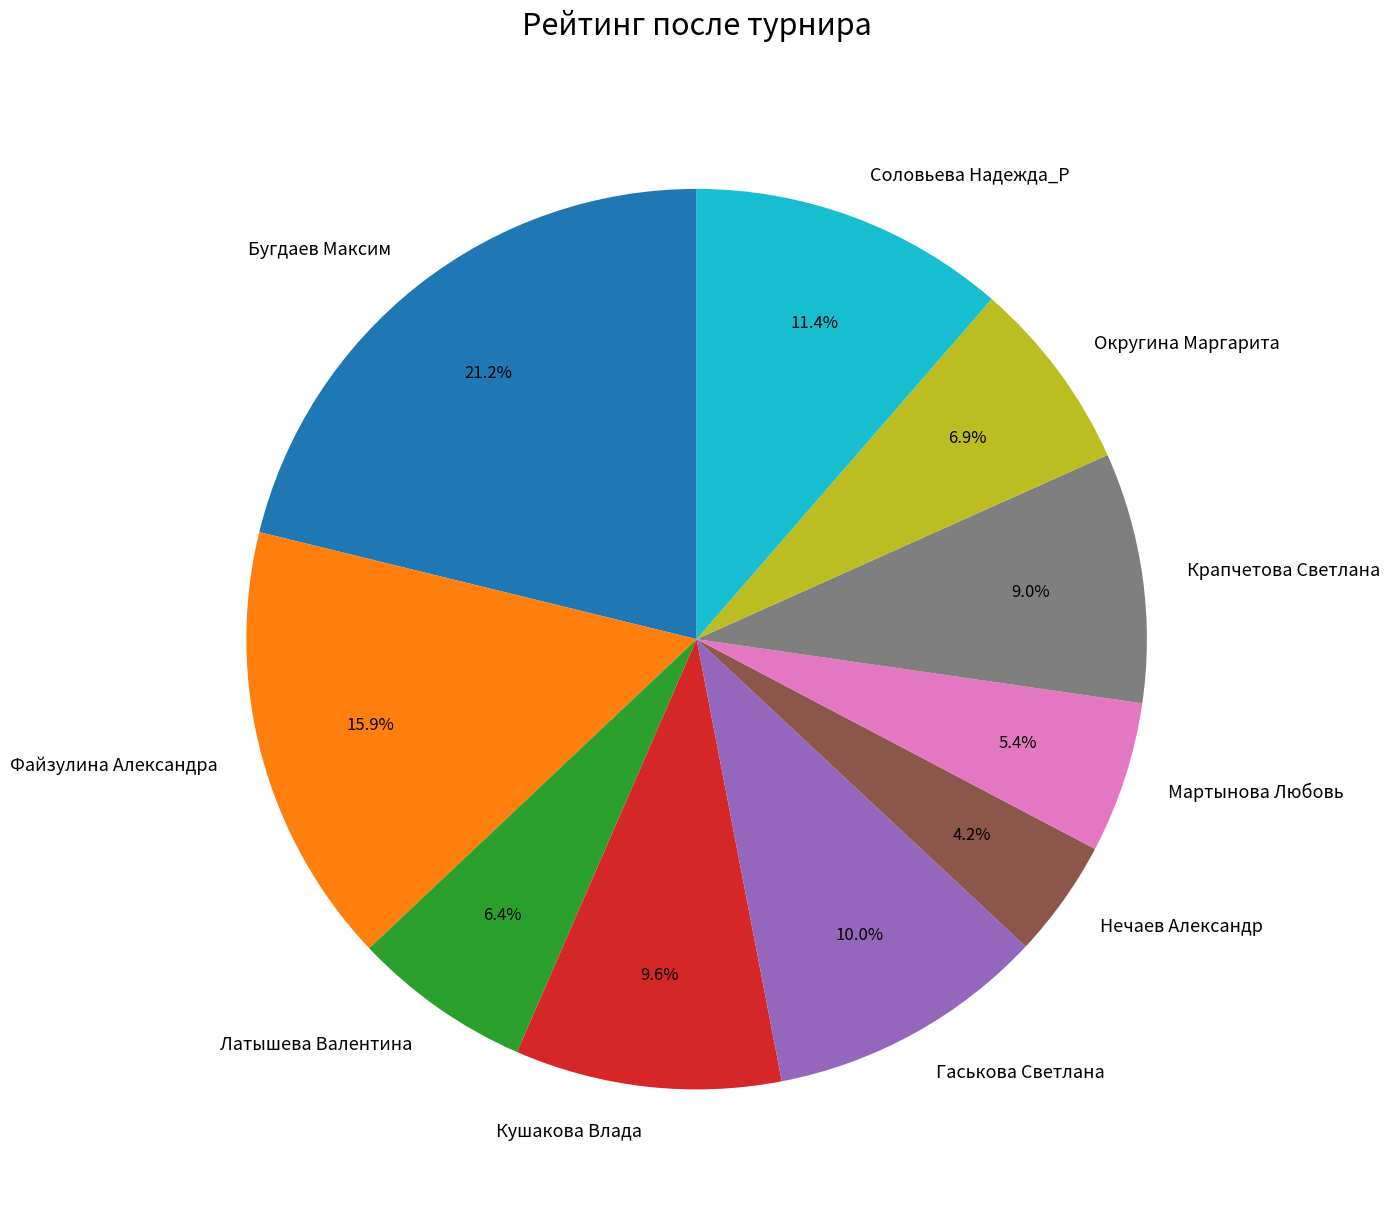

Is there any slice that represents more than half of the pie?

No